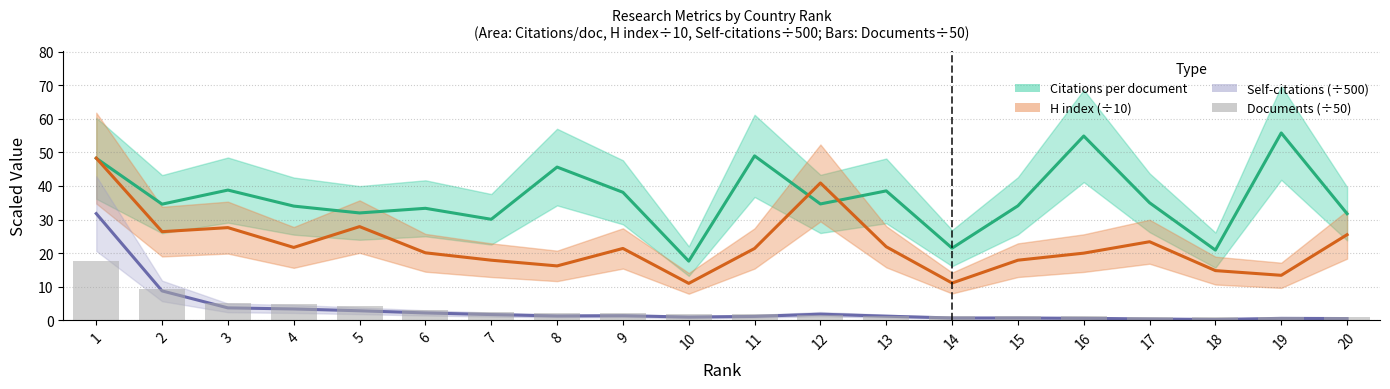

What is the maximum value shown in the chart?

55.8